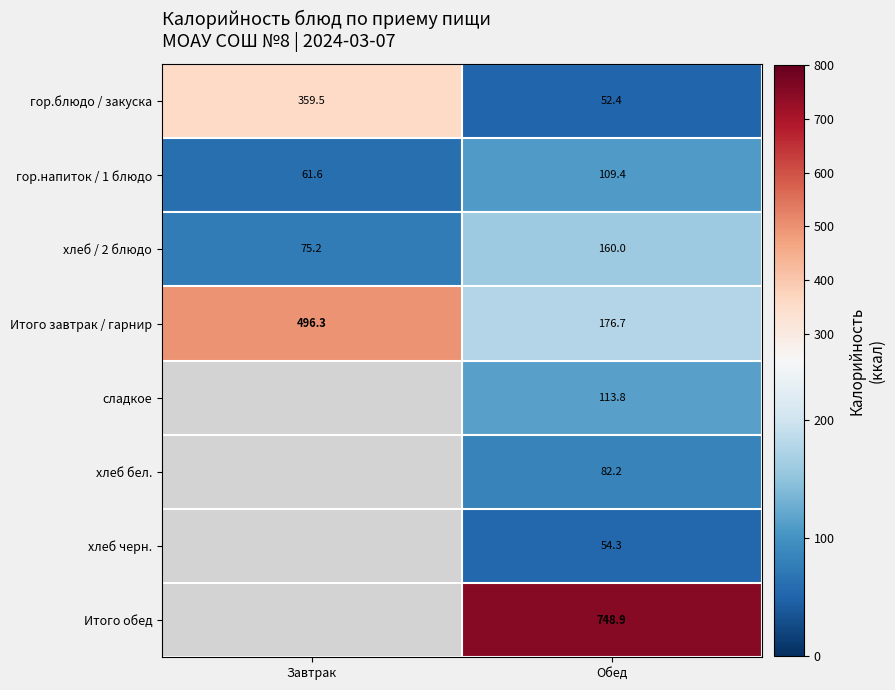

What value does the хлеб / 2 блюдо series have at Завтрак?

75.2